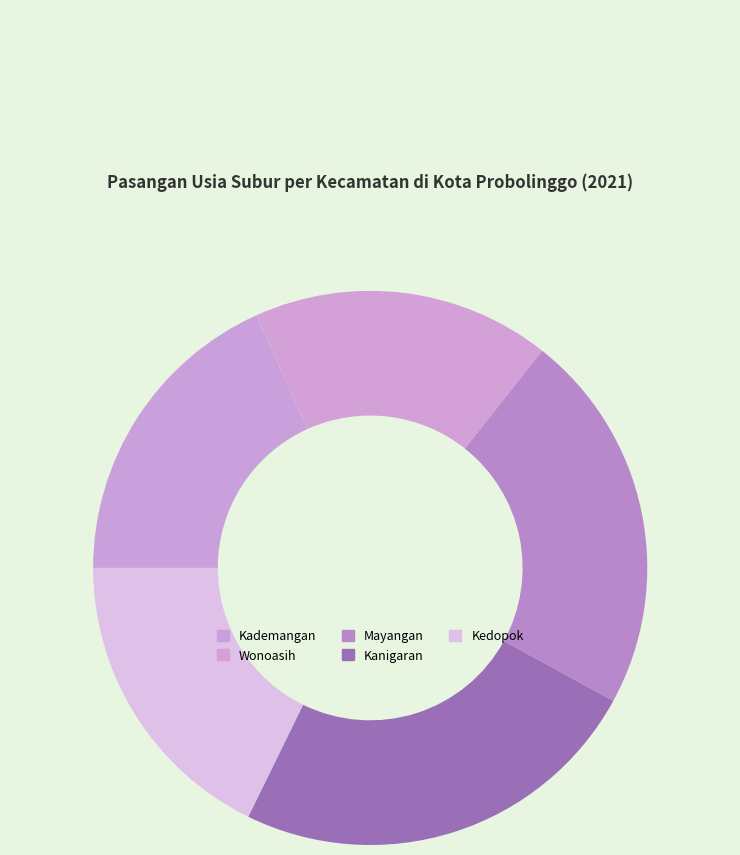

True or false: Wonoasih accounts for 2% of the total.

False